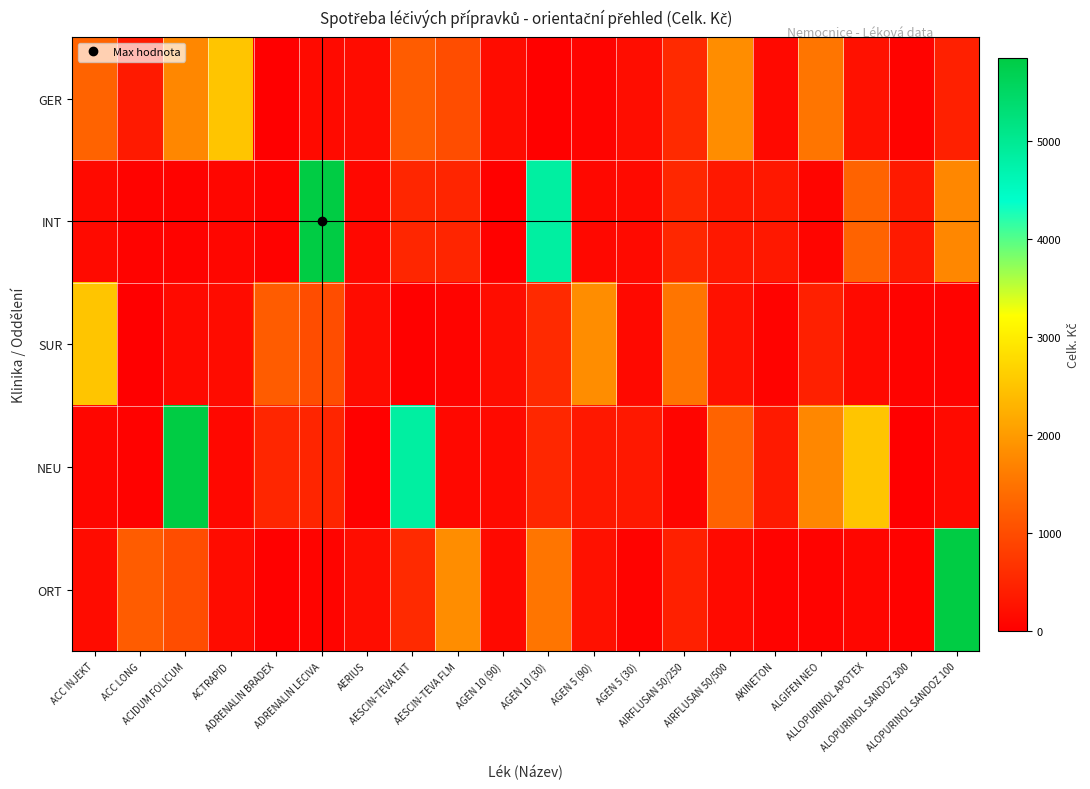

Reading left to right, extract all data points from this chart.

GER: ACC INJEKT=1291.0	ACC LONG=353.7	ACIDUM FOLICUM=1761.3	ACTRAPID=2509.6	ADRENALIN BRADEX=0.0	ADRENALIN LECIVA=145.5	AERIUS=162.9	AESCIN-TEVA ENT=1191.0	AESCIN-TEVA FLM=1001.5	AGEN 10 (90)=162.1	AGEN 10 (30)=30.0	AGEN 5 (90)=63.6	AGEN 5 (30)=181.7	AIRFLUSAN 50/250=552.2	AIRFLUSAN 50/500=1829.6	AKINETON=135.8	ALGIFEN NEO=1511.6	ALLOPURINOL APOTEX=239.6	ALOPURINOL SANDOZ 300=48.1	ALOPURINOL SANDOZ 100=431.9
INT: ACC INJEKT=146.9	ACC LONG=46.5	ACIDUM FOLICUM=46.5	ACTRAPID=81.8	ADRENALIN BRADEX=41.5	ADRENALIN LECIVA=5857.3	AERIUS=121.5	AESCIN-TEVA ENT=501.9	AESCIN-TEVA FLM=491.0	AGEN 10 (90)=32.5	AGEN 10 (30)=4844.6	AGEN 5 (90)=119.9	AGEN 5 (30)=148.2	AIRFLUSAN 50/250=514.4	AIRFLUSAN 50/500=330.5	AKINETON=325.4	ALGIFEN NEO=74.1	ALLOPURINOL APOTEX=1291.0	ALOPURINOL SANDOZ 300=353.7	ALOPURINOL SANDOZ 100=1761.3
SUR: ACC INJEKT=2509.6	ACC LONG=0.0	ACIDUM FOLICUM=145.5	ACTRAPID=162.9	ADRENALIN BRADEX=1191.0	ADRENALIN LECIVA=1001.5	AERIUS=162.1	AESCIN-TEVA ENT=30.0	AESCIN-TEVA FLM=63.6	AGEN 10 (90)=181.7	AGEN 10 (30)=552.2	AGEN 5 (90)=1829.6	AGEN 5 (30)=135.8	AIRFLUSAN 50/250=1511.6	AIRFLUSAN 50/500=239.6	AKINETON=48.1	ALGIFEN NEO=431.9	ALLOPURINOL APOTEX=146.9	ALOPURINOL SANDOZ 300=46.5	ALOPURINOL SANDOZ 100=46.5
NEU: ACC INJEKT=81.8	ACC LONG=41.5	ACIDUM FOLICUM=5857.3	ACTRAPID=121.5	ADRENALIN BRADEX=501.9	ADRENALIN LECIVA=491.0	AERIUS=32.5	AESCIN-TEVA ENT=4844.6	AESCIN-TEVA FLM=119.9	AGEN 10 (90)=148.2	AGEN 10 (30)=514.4	AGEN 5 (90)=330.5	AGEN 5 (30)=325.4	AIRFLUSAN 50/250=74.1	AIRFLUSAN 50/500=1291.0	AKINETON=353.7	ALGIFEN NEO=1761.3	ALLOPURINOL APOTEX=2509.6	ALOPURINOL SANDOZ 300=0.0	ALOPURINOL SANDOZ 100=145.5
ORT: ACC INJEKT=162.9	ACC LONG=1191.0	ACIDUM FOLICUM=1001.5	ACTRAPID=162.1	ADRENALIN BRADEX=30.0	ADRENALIN LECIVA=63.6	AERIUS=181.7	AESCIN-TEVA ENT=552.2	AESCIN-TEVA FLM=1829.6	AGEN 10 (90)=135.8	AGEN 10 (30)=1511.6	AGEN 5 (90)=239.6	AGEN 5 (30)=48.1	AIRFLUSAN 50/250=431.9	AIRFLUSAN 50/500=146.9	AKINETON=46.5	ALGIFEN NEO=46.5	ALLOPURINOL APOTEX=81.8	ALOPURINOL SANDOZ 300=41.5	ALOPURINOL SANDOZ 100=5857.3